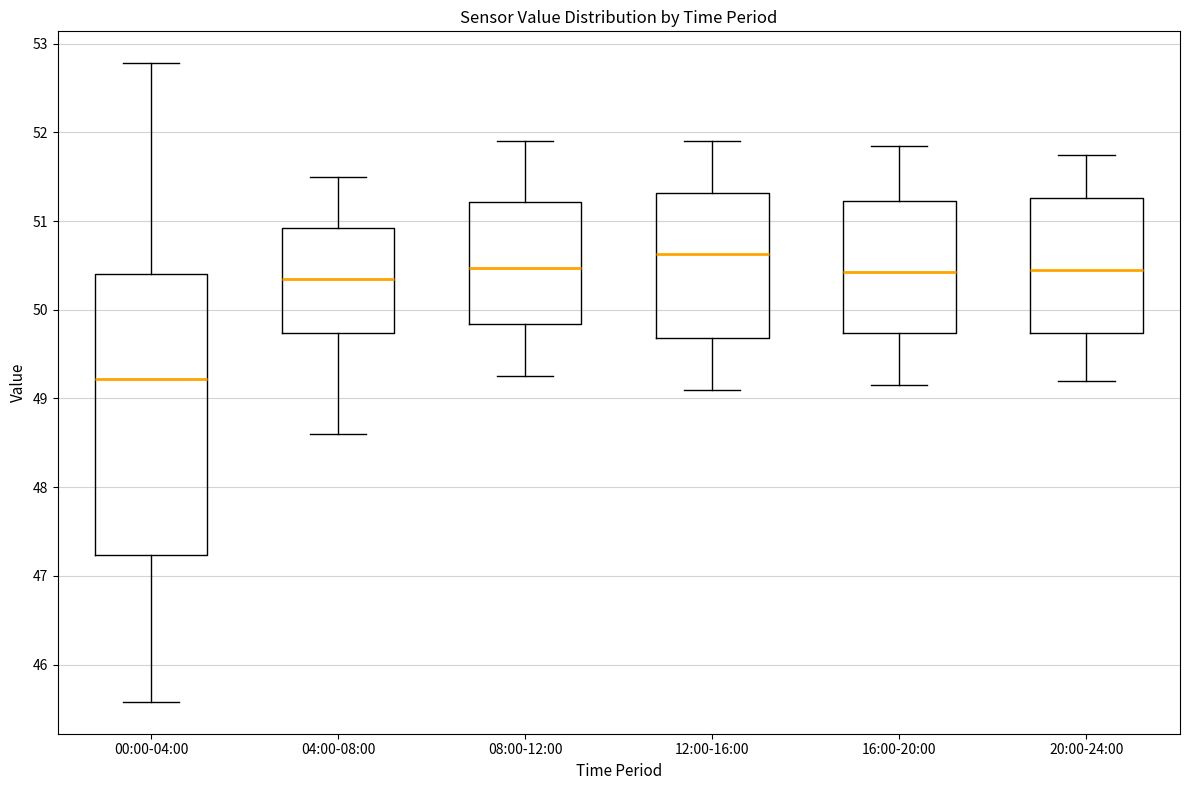

Which box has the highest median line?

12:00-16:00